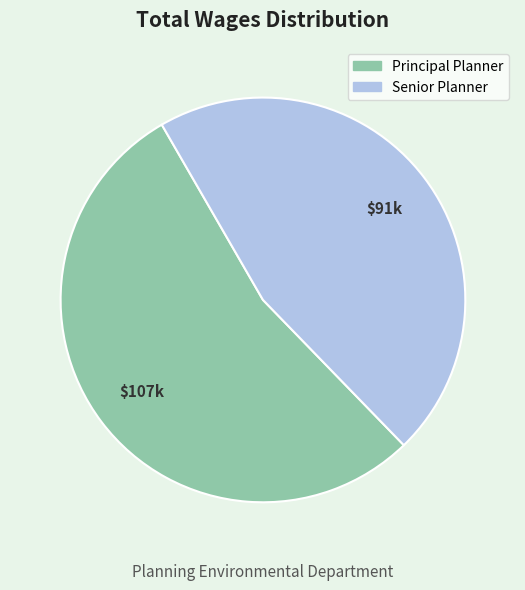

The Senior Planner slice represents 46% of the pie. True or false?

True